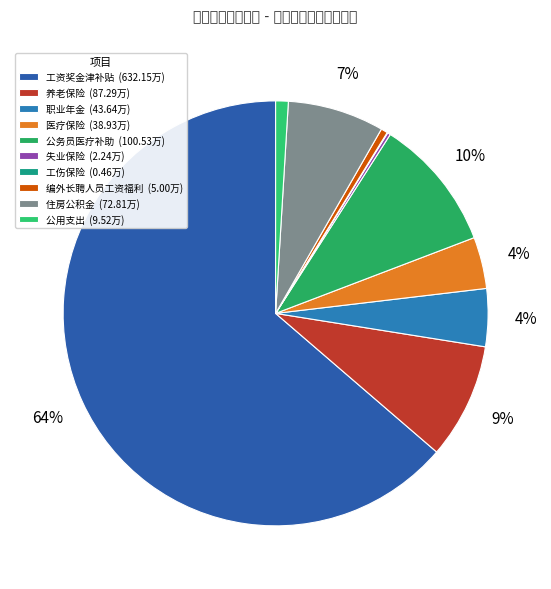

Which slice is the largest?

工资奖金津补贴